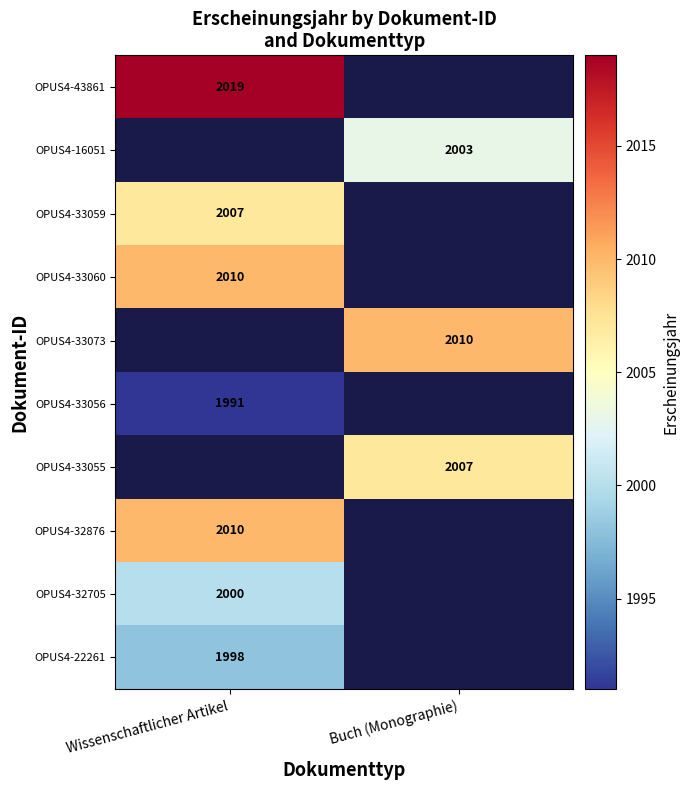

At how many categories does at least one series exceed 2002?

2